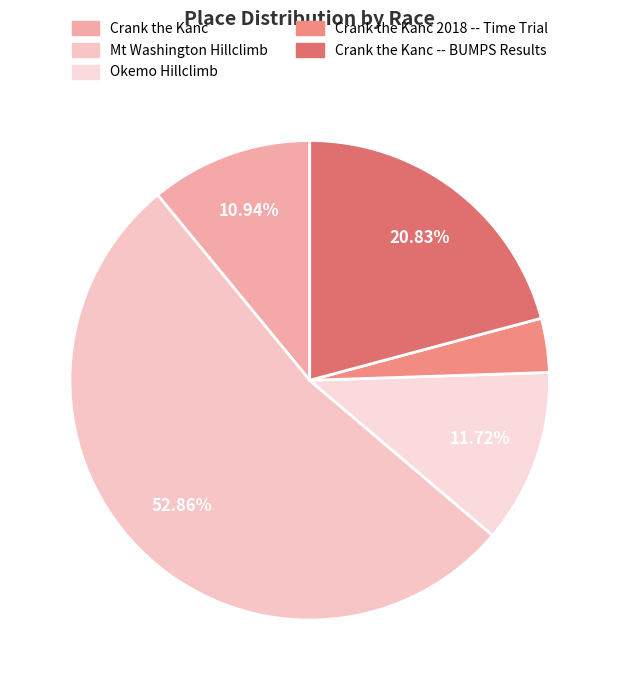

Does any single category account for the majority?

Yes